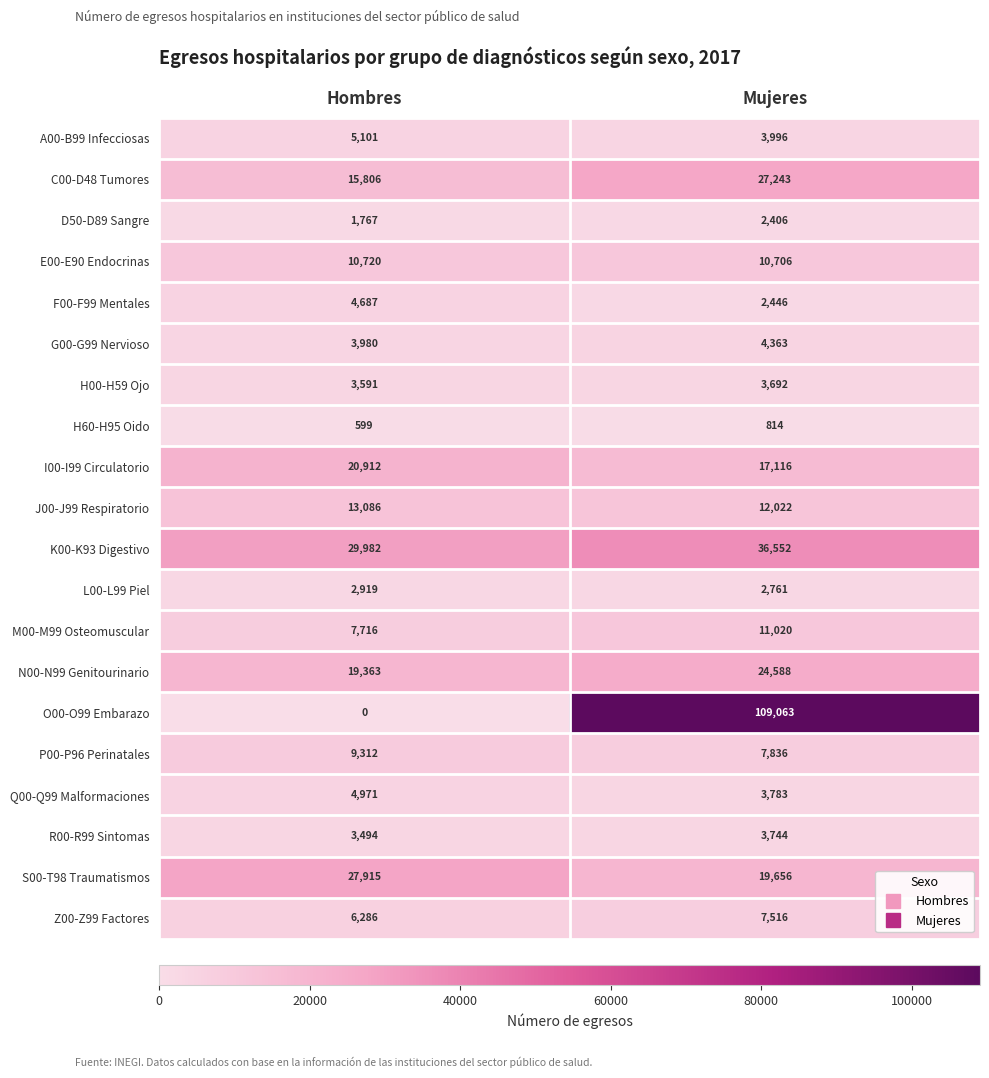

Where is S00-T98 Traumatismos nearest to the value 23785?

Mujeres